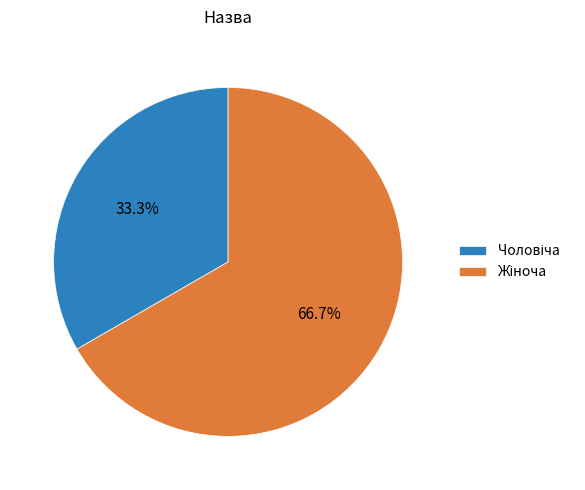

How many segments does this pie chart have?

2